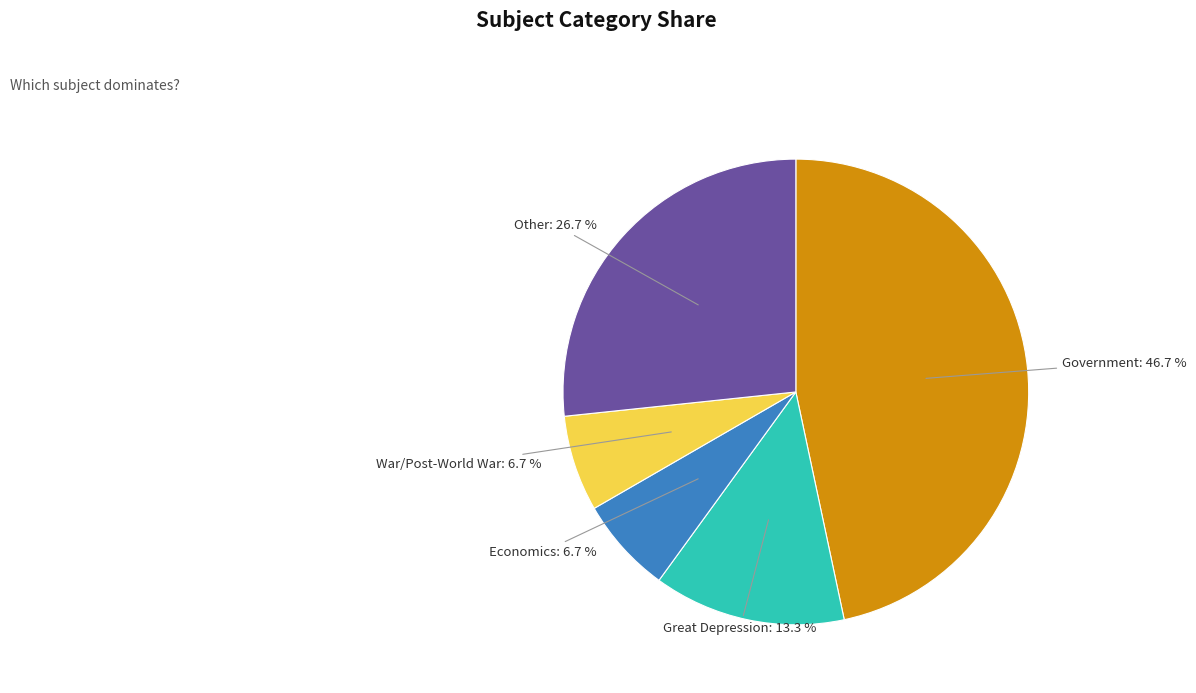

Is Economics the majority of the pie?

No